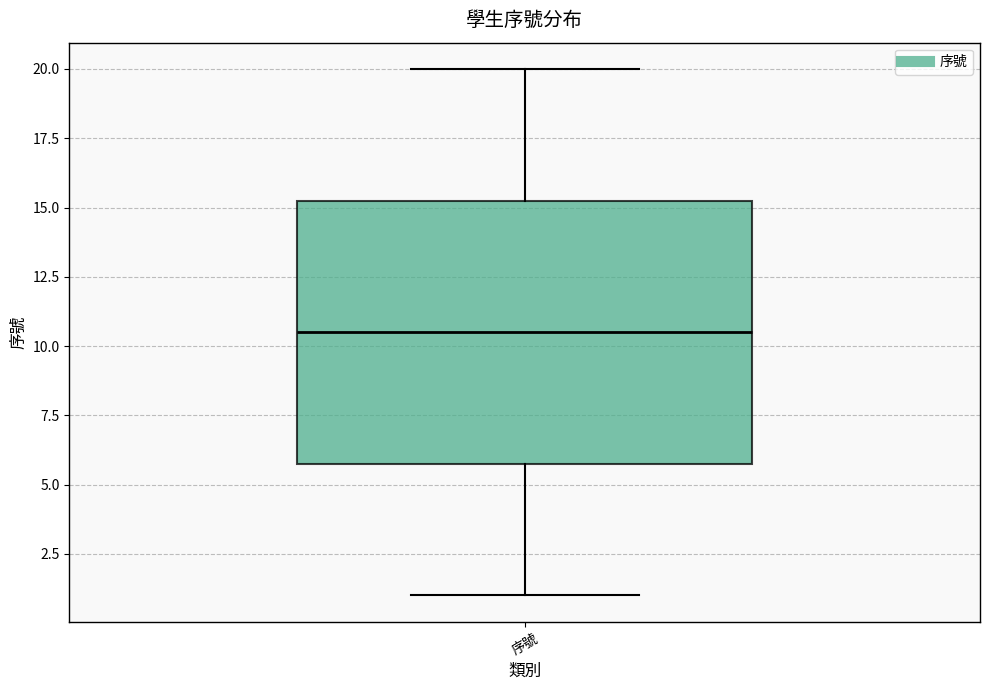

Where does the upper whisker of the box for 序號 end on the y-axis? The values are not printed on the chart, so give them approximately, as read against the axis.

20.0